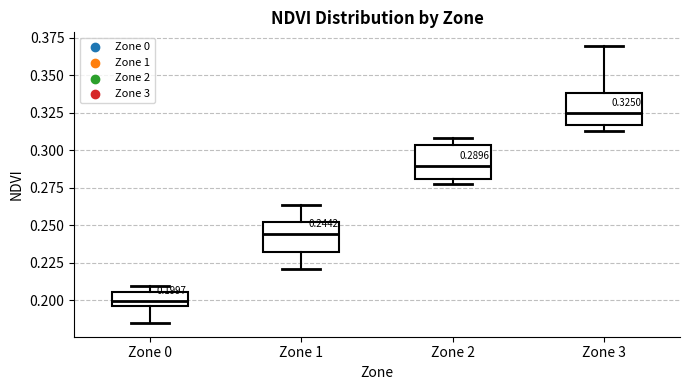

Which box has the lowest median line?

Zone 0